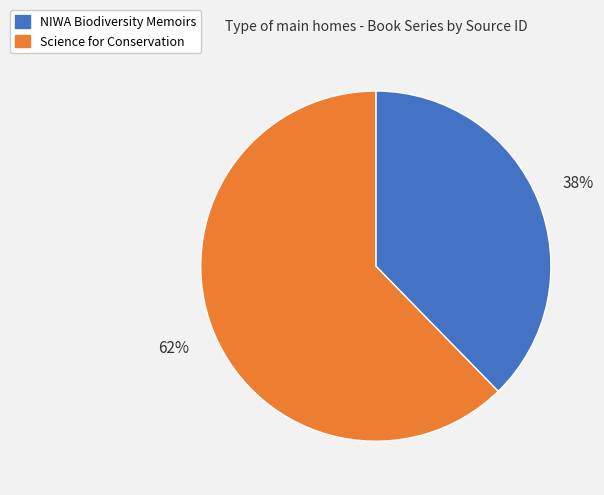

What is the largest slice in the pie chart?

Science for Conservation